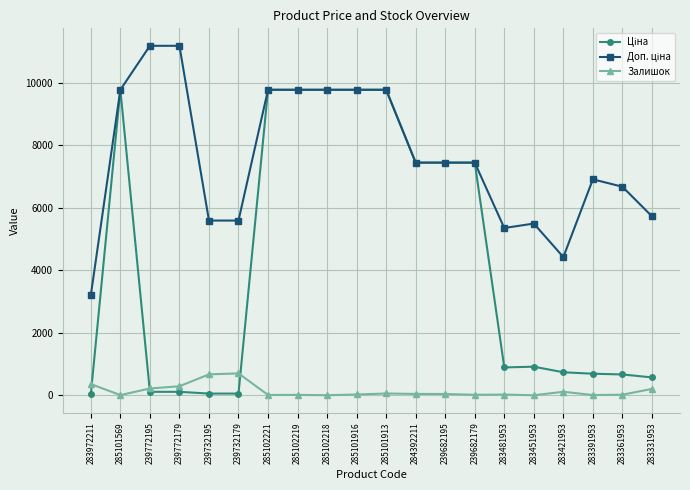

How many lines are shown in the chart?

3